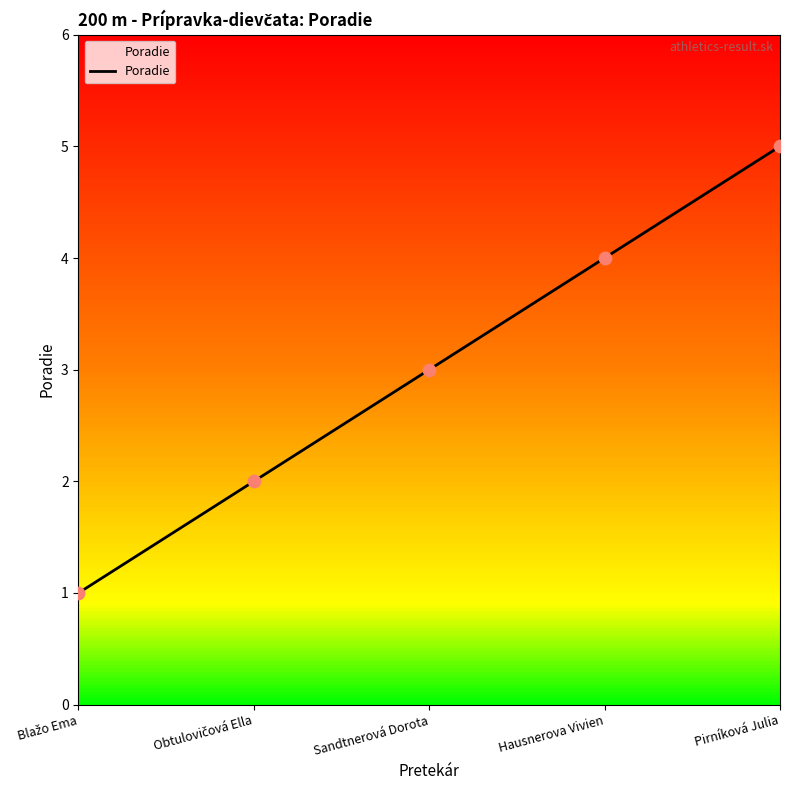

What is the change in value from Hausnerova Vivien to Pirníková Julia?

+1